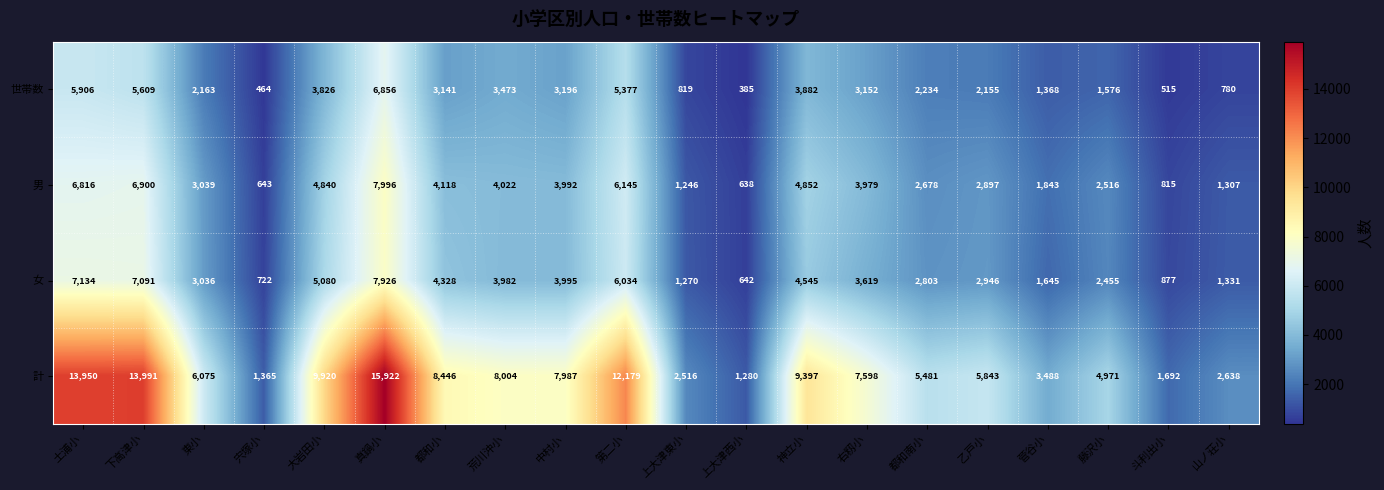

What is the difference between the highest and lowest values at 第二小?

6802